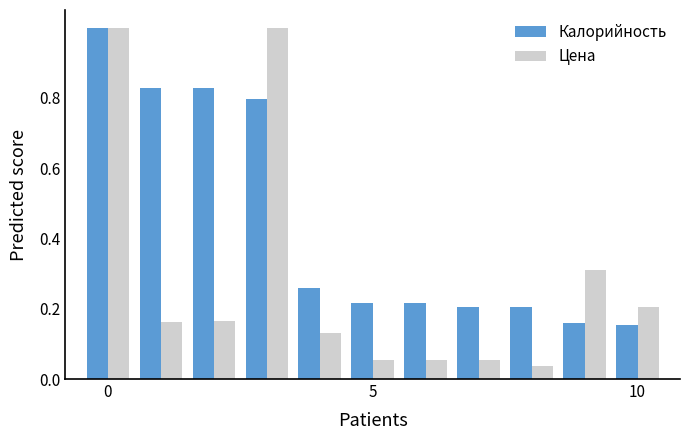

List the series in order of their overall mean, lowest first.

Цена, Калорийность